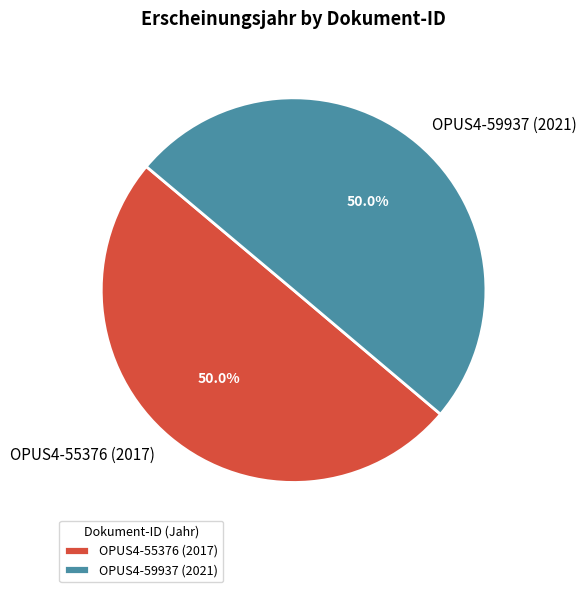

Is the sum of OPUS4-55376 (2017) and OPUS4-59937 (2021) greater than half?

Yes